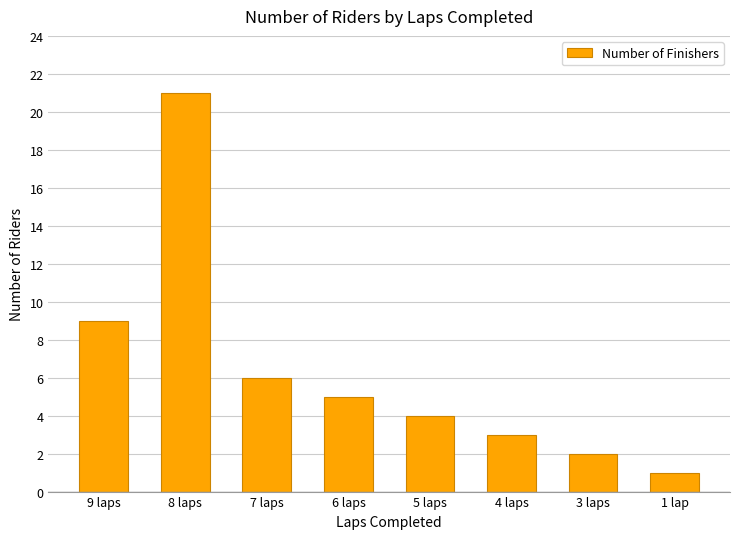

Reading left to right, list all the values displayed in this chart.

9 laps=9	8 laps=21	7 laps=6	6 laps=5	5 laps=4	4 laps=3	3 laps=2	1 lap=1